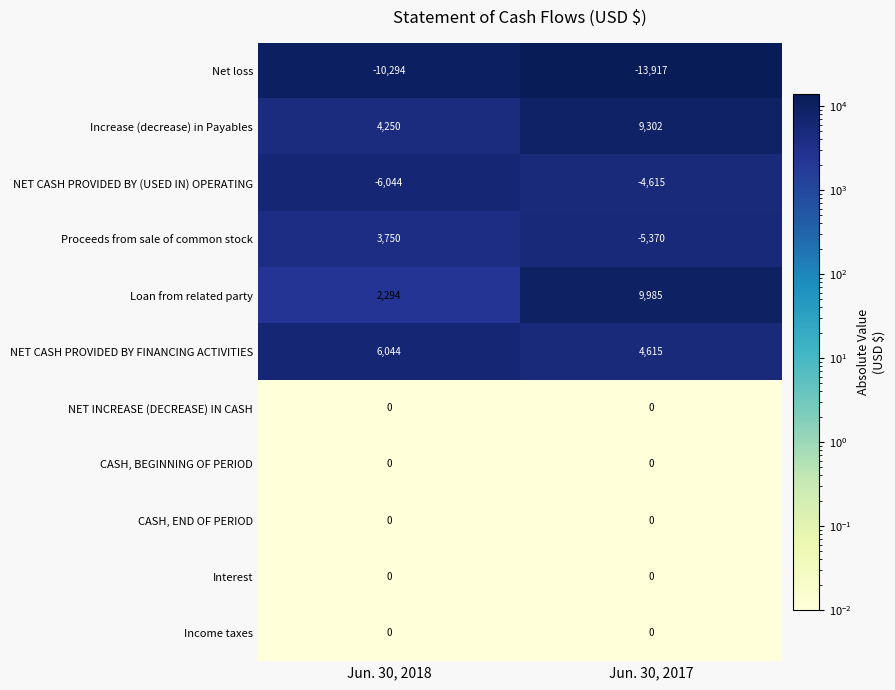

At which category does the chart reach its peak across all series?

Jun. 30, 2017